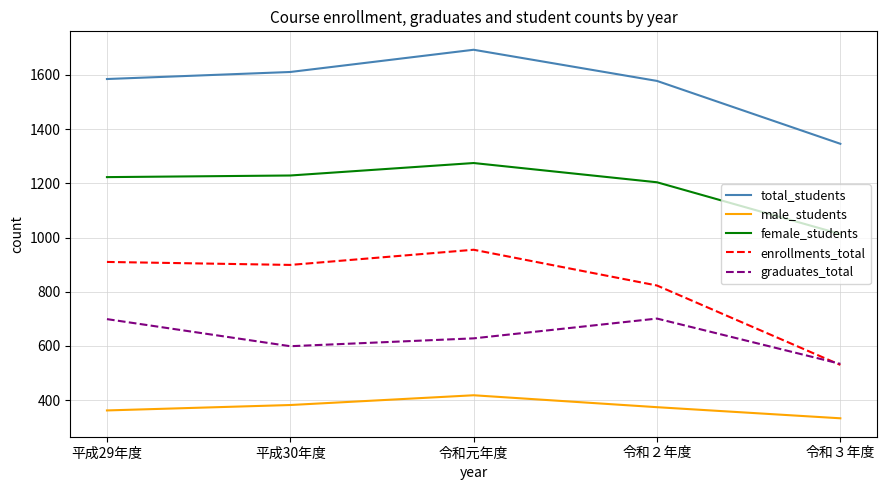

True or false: graduates_total and female_students cross at least once.

False